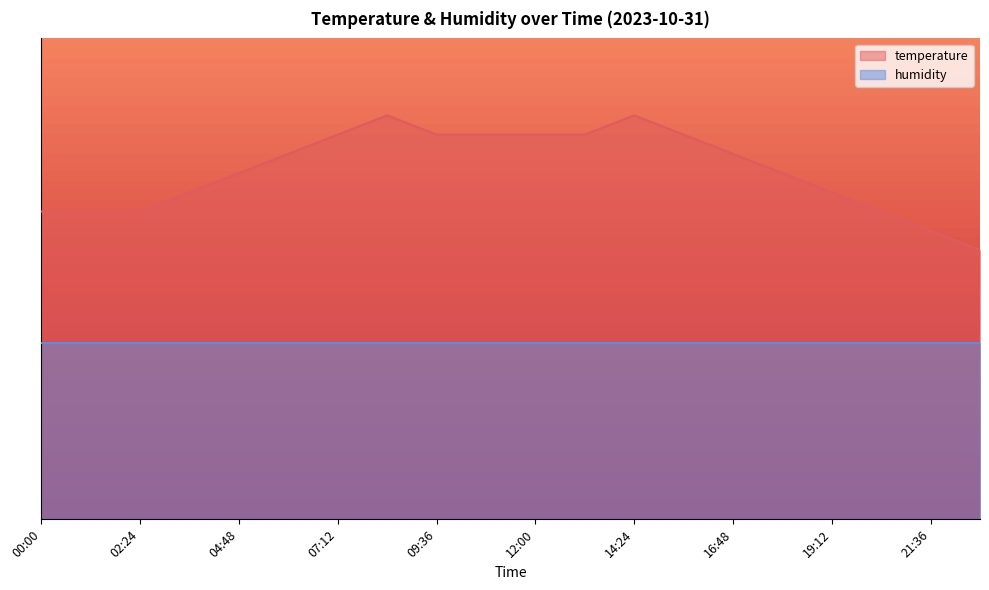

Rank the categories by value from lowest to highest.

22:48, 21:36, 00:00, 01:12, 02:24, 20:24, 03:36, 19:12, 04:48, 18:00, 06:00, 16:48, 07:12, 09:36, 10:48, 12:00, 13:12, 15:36, 08:24, 14:24